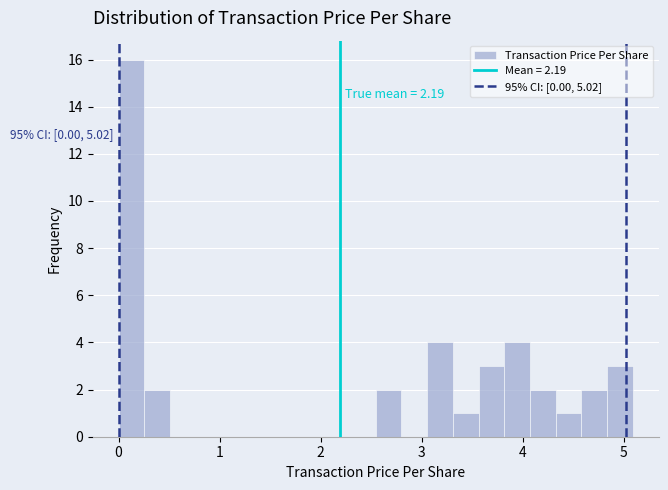

Read against the x-axis, roughly where is the centre of the tallest bar?

0.1